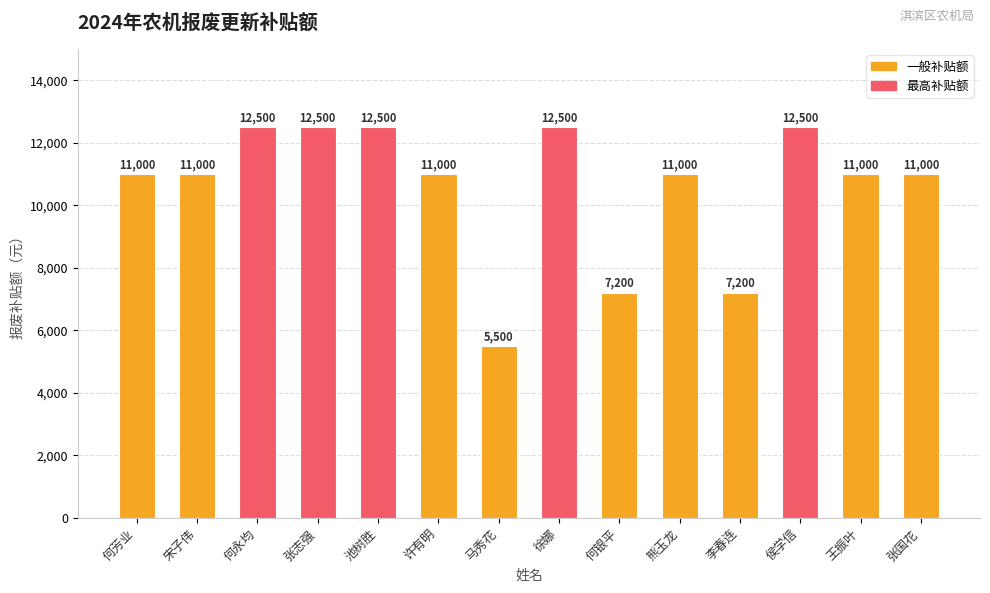

What is the change in value from 池树胜 to 许有明?

-1500